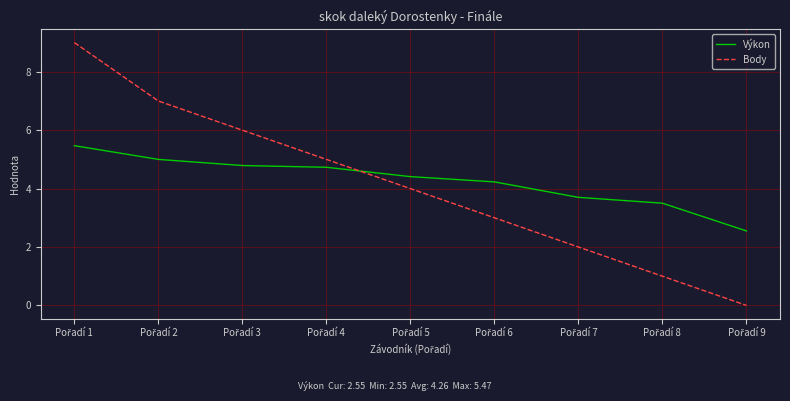

What is the maximum value for Výkon?

5.5